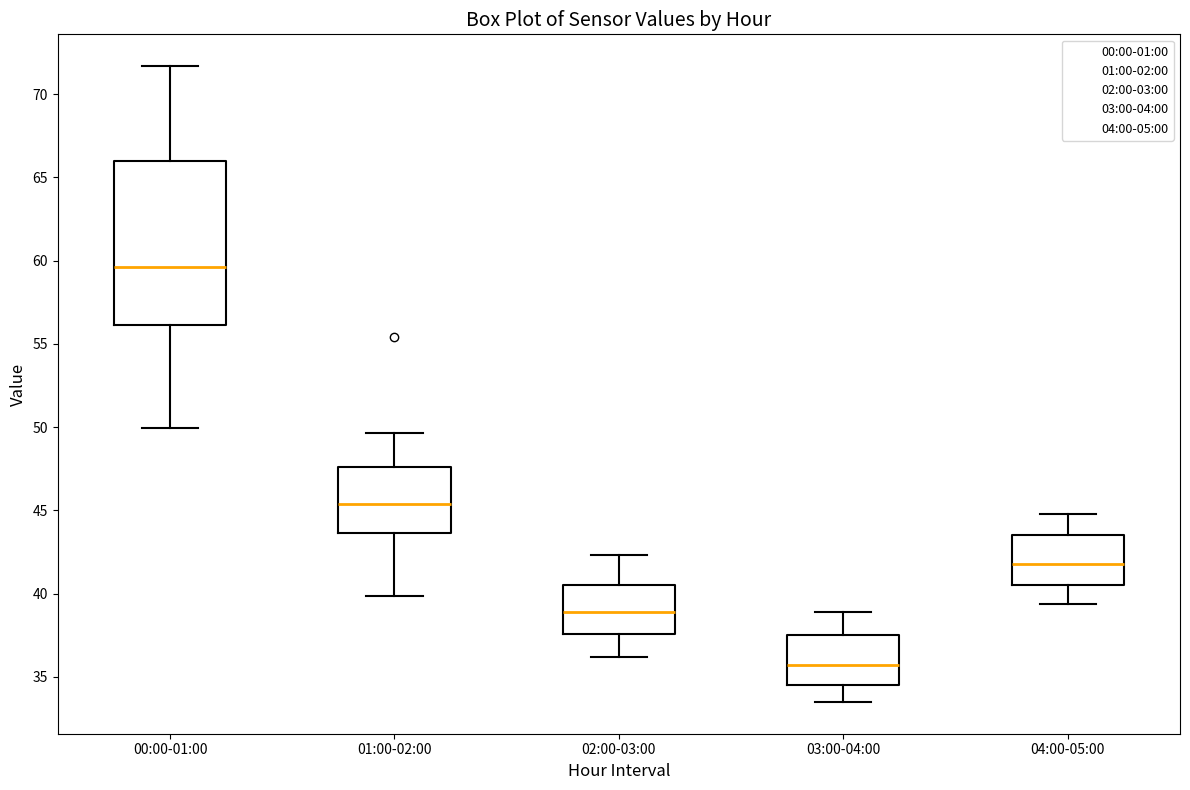

Where is the upper edge of the box for 04:00-05:00 on the y-axis? The values are not printed on the chart, so give them approximately, as read against the axis.

43.5